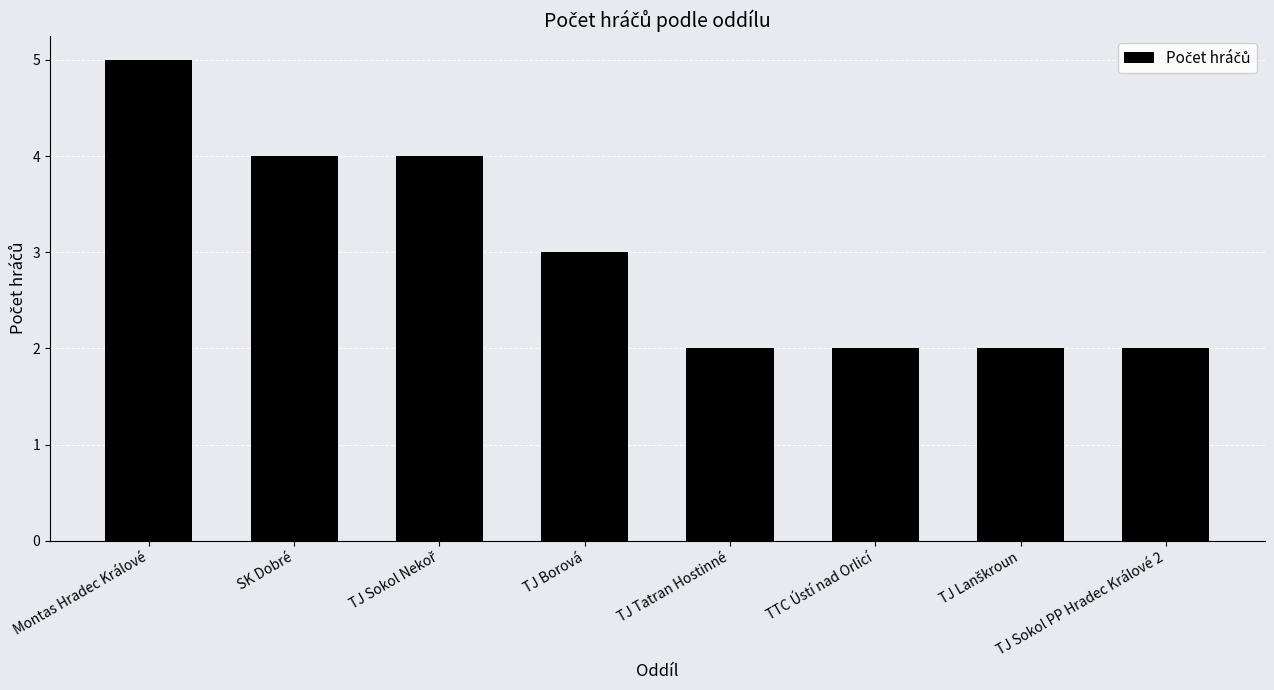

What is the approximate value at SK Dobré?

4